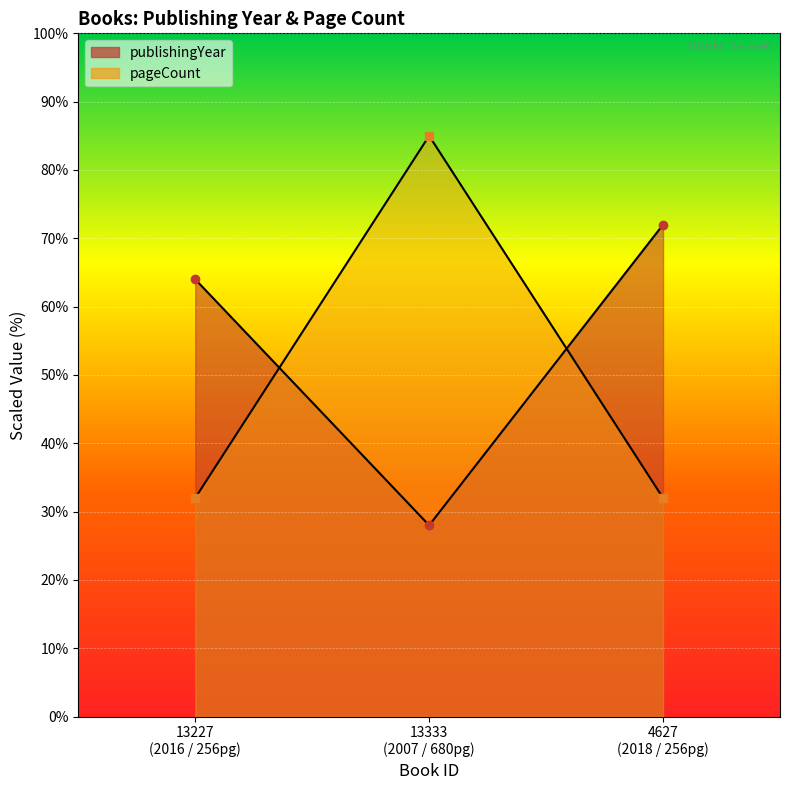

How many data points does each series have?

3